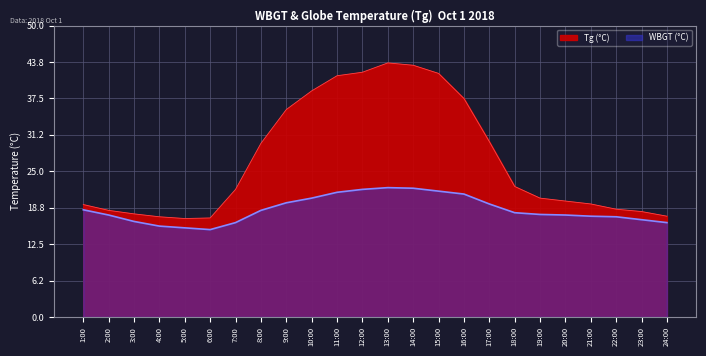

What is the difference between the maximum and second lowest values in the Tg series?

26.6